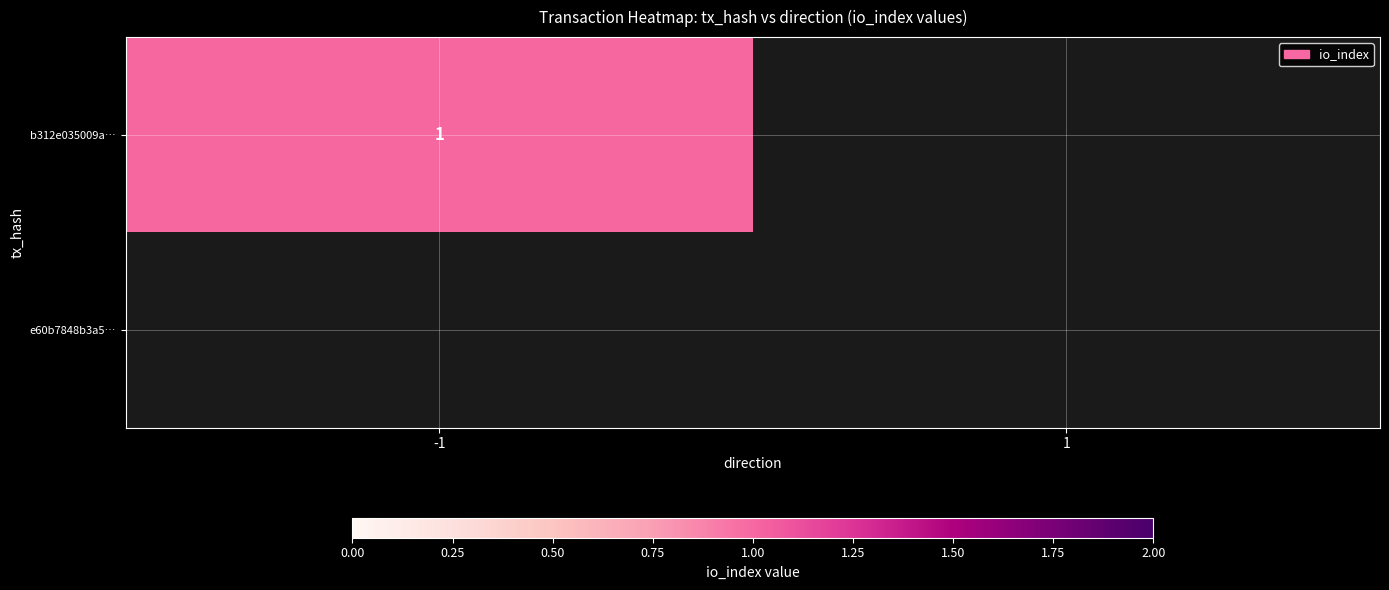

The b312e035009a4cec444a5a1f3544991ae499e3d series shows 1 at io_index. True or false?

True